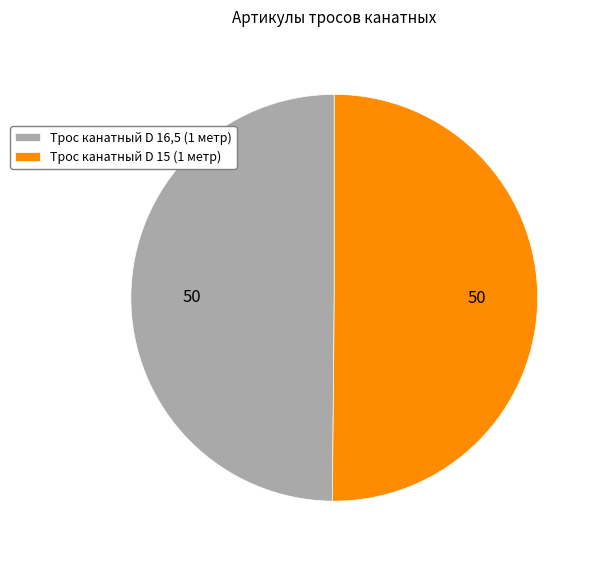

Approximately how many times larger is the value at Трос канатный D 15 (1 метр) compared to Трос канатный D 16,5 (1 метр)?

1.0